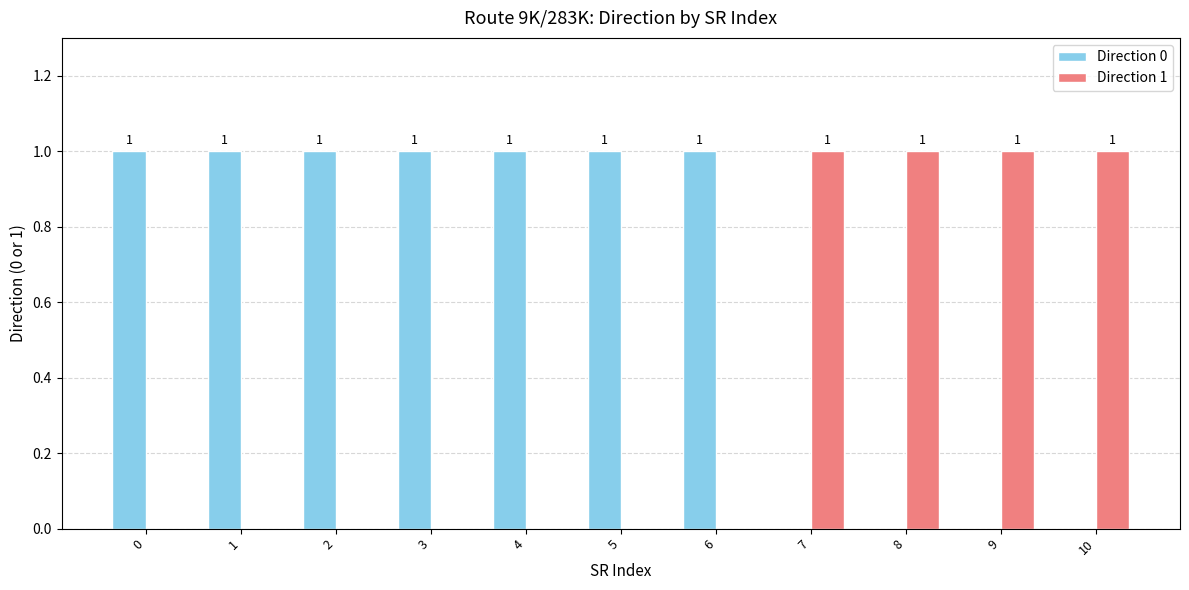

Does the chart contain stacked bars?

No